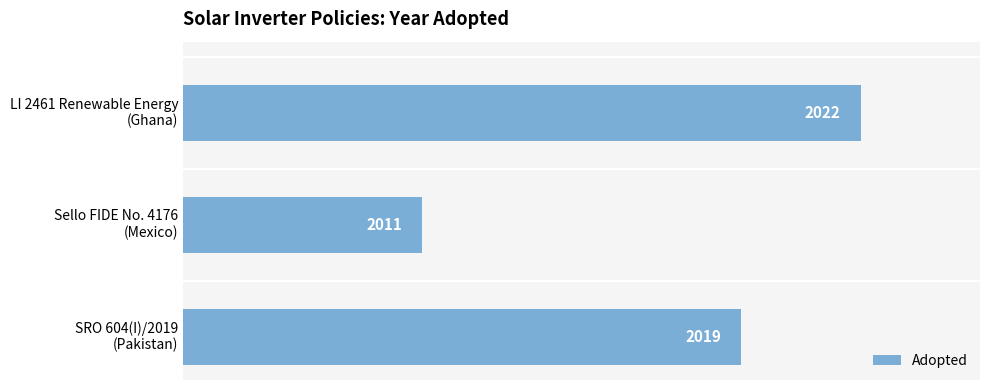

How many data points does each series have?

3